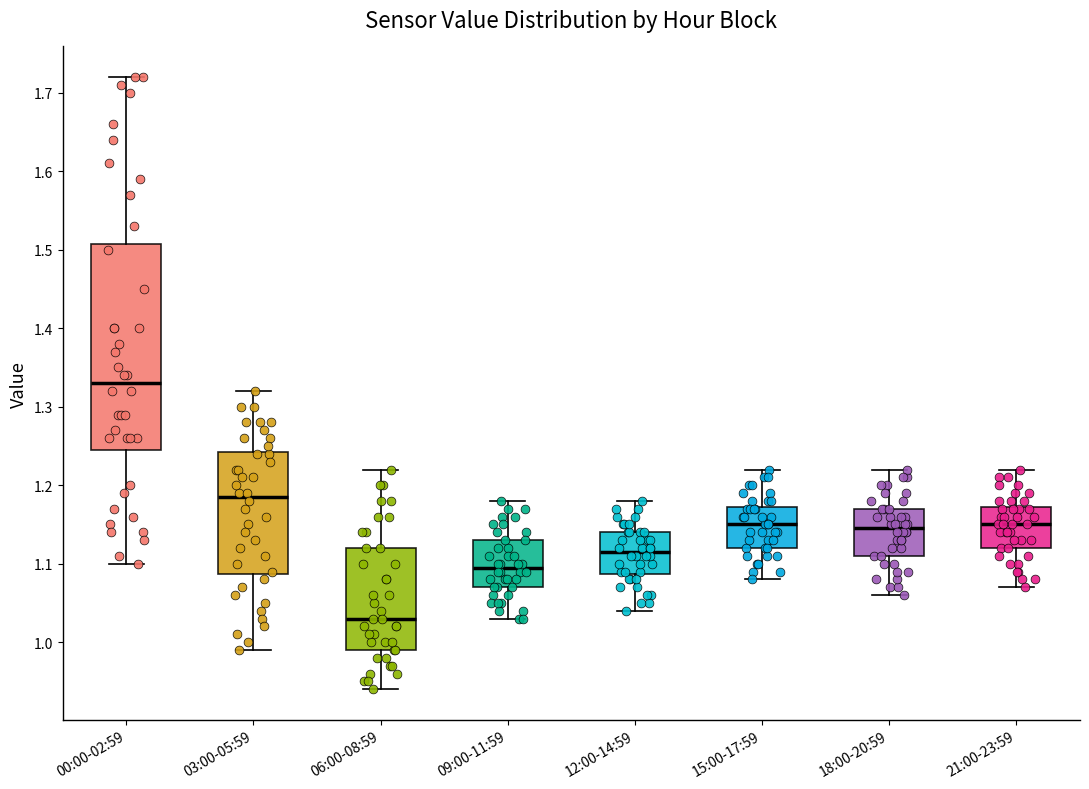

Reading left to right, transcribe this box plot: for each box, give where its median line is, the range the box spans, and where its two whiskers end, as read against the y-axis. The values are not printed on the chart, so give them approximately, as read against the axis.

00:00-02:59: median 1.33, box 1.25 to 1.51, whiskers 1.10 to 1.72
03:00-05:59: median 1.19, box 1.09 to 1.24, whiskers 0.99 to 1.32
06:00-08:59: median 1.03, box 0.99 to 1.12, whiskers 0.94 to 1.22
09:00-11:59: median 1.10, box 1.07 to 1.13, whiskers 1.03 to 1.18
12:00-14:59: median 1.12, box 1.09 to 1.14, whiskers 1.04 to 1.18
15:00-17:59: median 1.15, box 1.12 to 1.17, whiskers 1.08 to 1.22
18:00-20:59: median 1.15, box 1.11 to 1.17, whiskers 1.06 to 1.22
21:00-23:59: median 1.15, box 1.12 to 1.17, whiskers 1.07 to 1.22